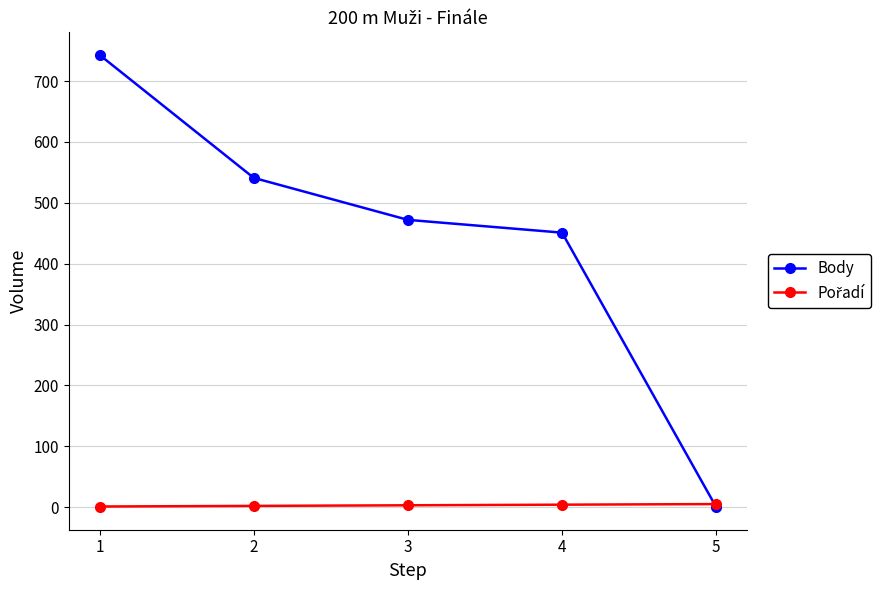

Where does the Body series first go above 472?

1